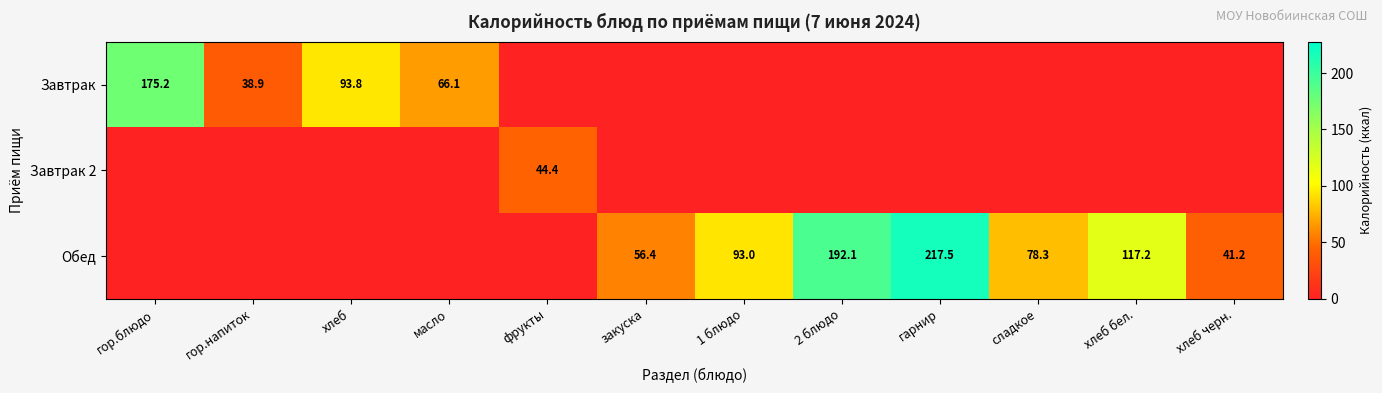

What is the spread (max minus min) of values at хлеб?

93.8